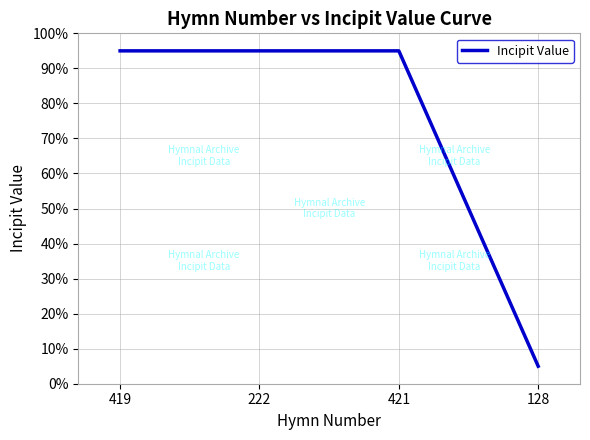

The value at 421 is 95. True or false?

True